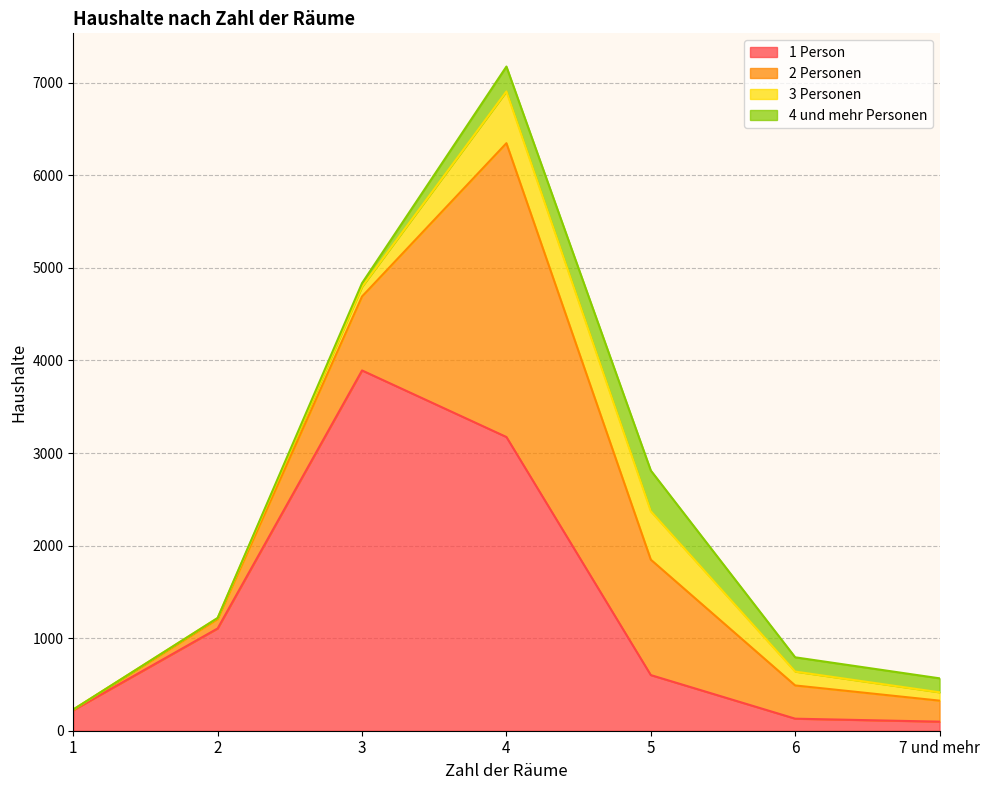

True or false: 4 und mehr Personen and 2 Personen cross at least once.

False